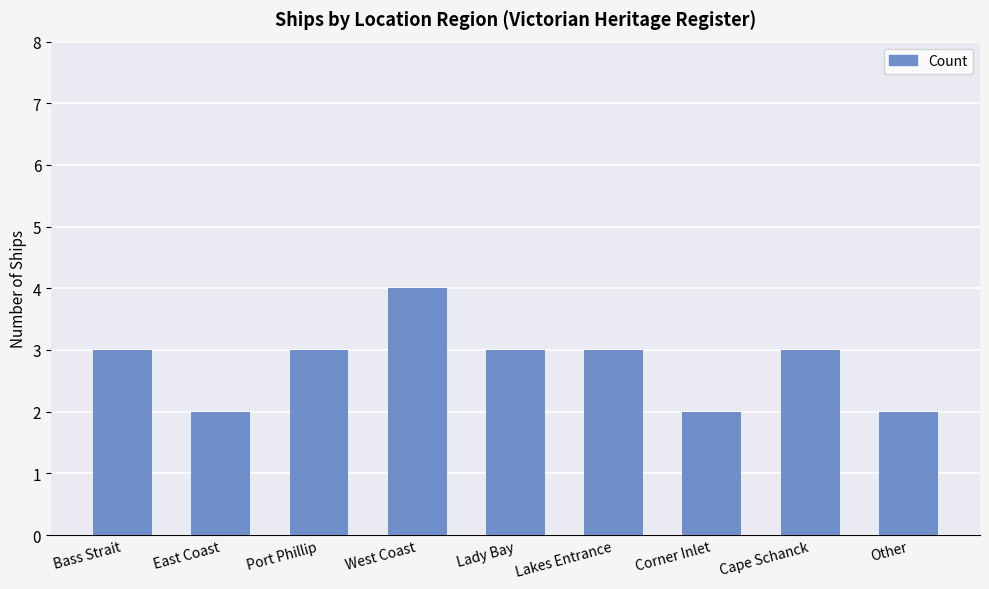

What is the label of the 5th bar from the right?

Lady Bay